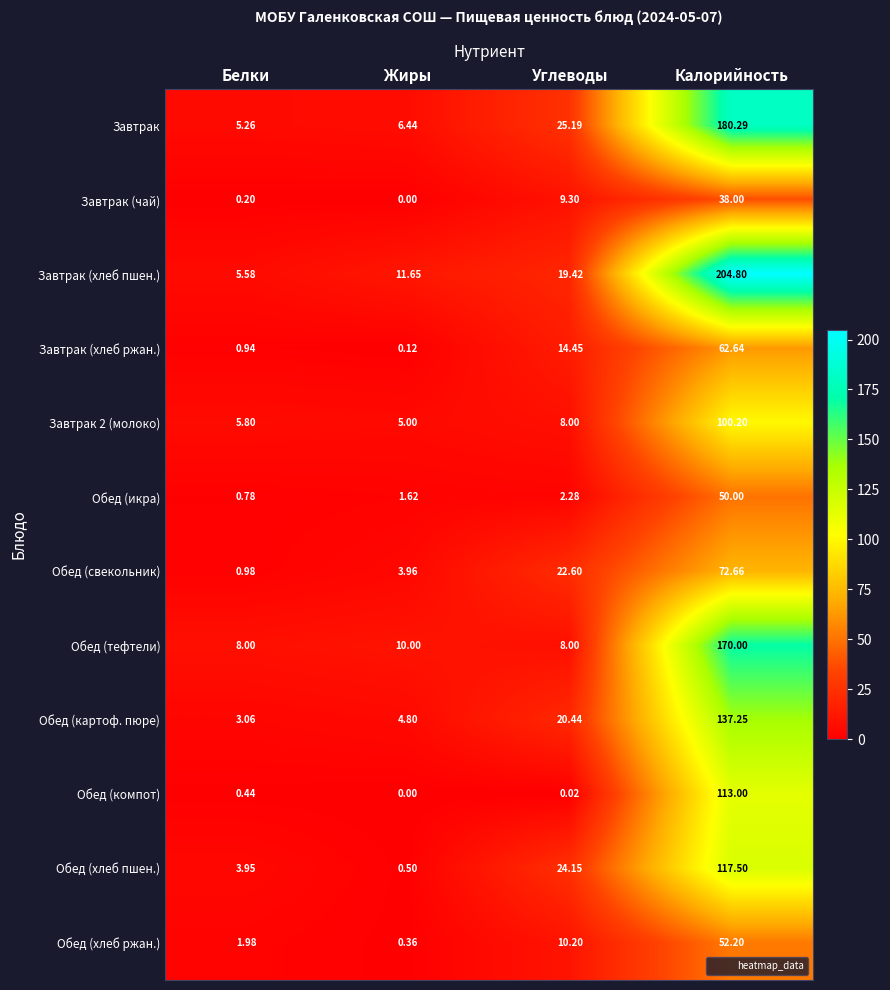

List the labels in order of Обед (хлеб ржан.) value, smallest first.

Жиры, Белки, Углеводы, Калорийность